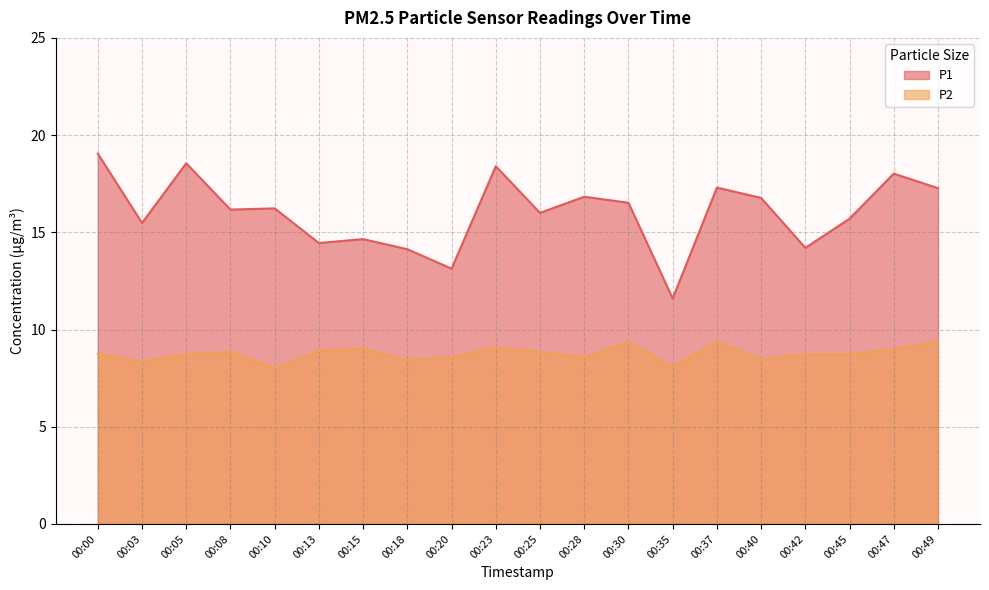

Reading left to right, transcribe all the data shown in this chart.

P1: 00:00=19.1	00:03=15.5	00:05=18.6	00:08=16.2	00:10=16.2	00:13=14.4	00:15=14.7	00:18=14.1	00:20=13.1	00:23=18.4	00:25=16.0	00:28=16.8	00:30=16.5	00:35=11.6	00:37=17.3	00:40=16.8	00:42=14.2	00:45=15.7	00:47=18.0	00:49=17.3
P2: 00:00=8.8	00:03=8.3	00:05=8.7	00:08=8.8	00:10=8.0	00:13=8.9	00:15=9.0	00:18=8.4	00:20=8.6	00:23=9.1	00:25=8.8	00:28=8.6	00:30=9.4	00:35=8.1	00:37=9.4	00:40=8.5	00:42=8.7	00:45=8.7	00:47=9.0	00:49=9.4